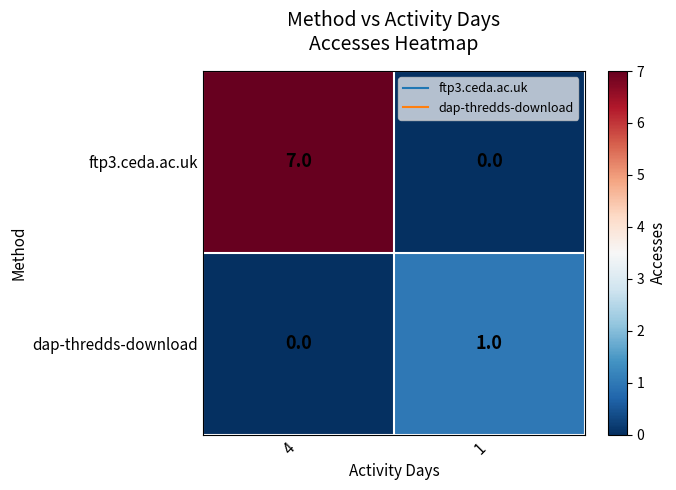

What is the highest value of the ftp3.ceda.ac.uk series?

7